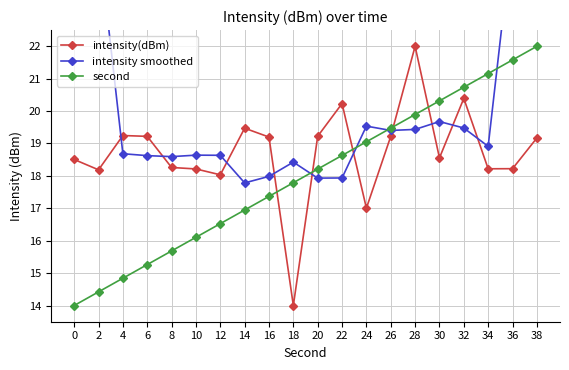

What is the value of the intensity(dBm) point at the 5th from the left?

18.3